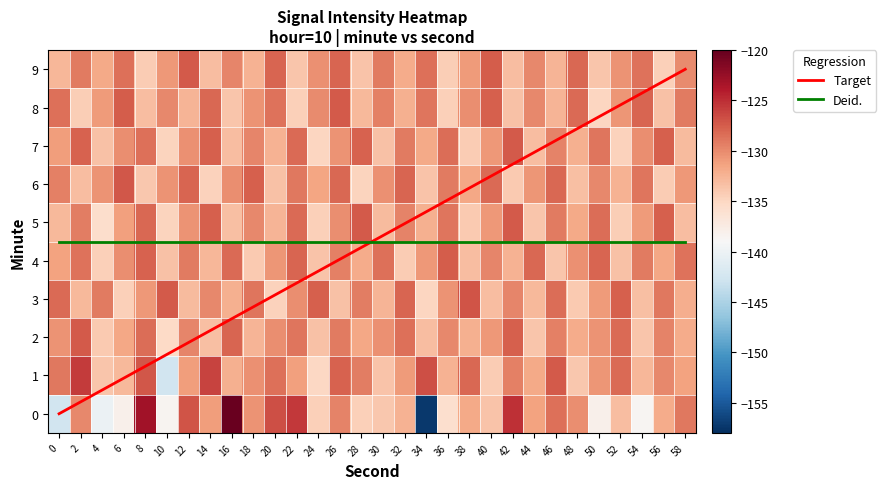

The 1 series shows -129.3 at 28. True or false?

True